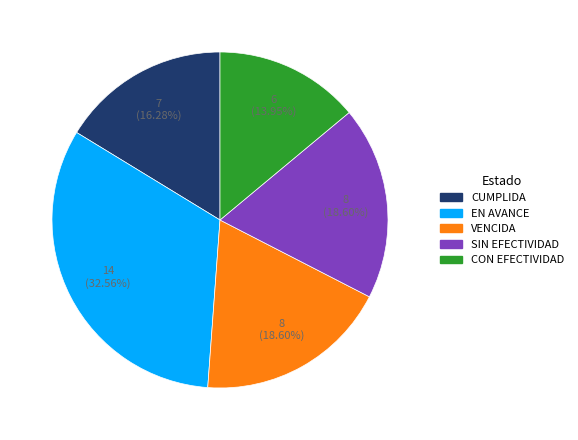

What percentage is NOT represented by CON EFECTIVIDAD?

86.0%